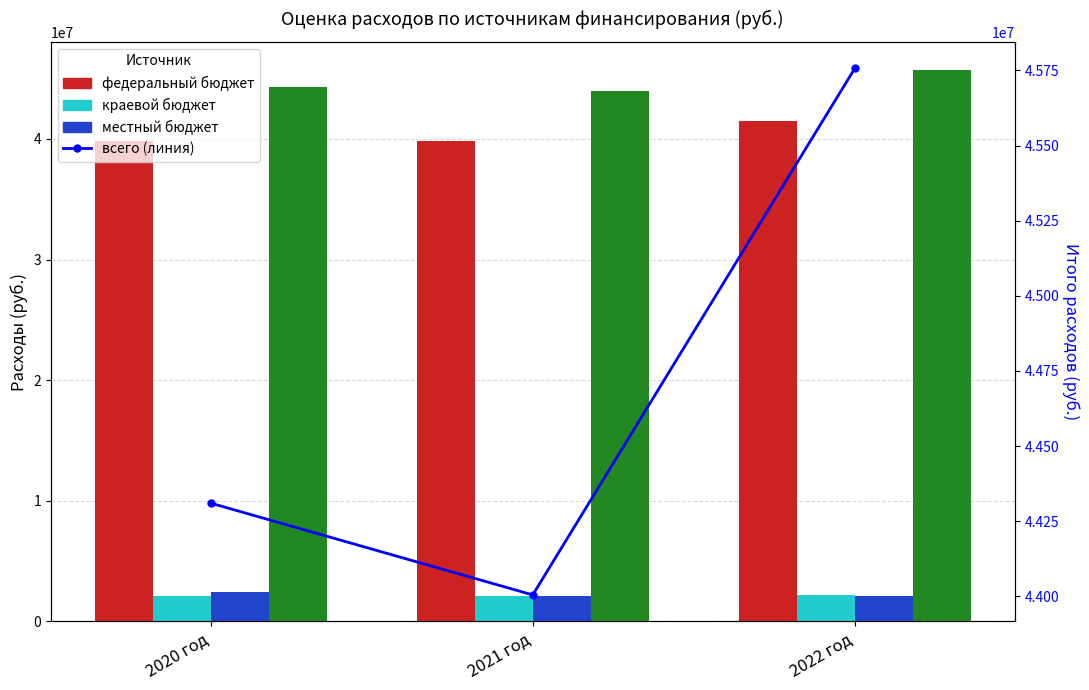

Reading left to right, extract all data points from this chart.

федеральный бюджет: 2020 год=39817029.9	2021 год=39817063.4	2022 год=41513193.4
краевой бюджет: 2020 год=2095633.1	2021 год=2095636.6	2022 год=2184906.6
местный бюджет: 2020 год=2397381.0	2021 год=2091837.7	2022 год=2059073.0
всего: 2020 год=44310044.0	2021 год=44004537.7	2022 год=45757173.0
всего (линия): 2020 год=44310044.0	2021 год=44004537.7	2022 год=45757173.0